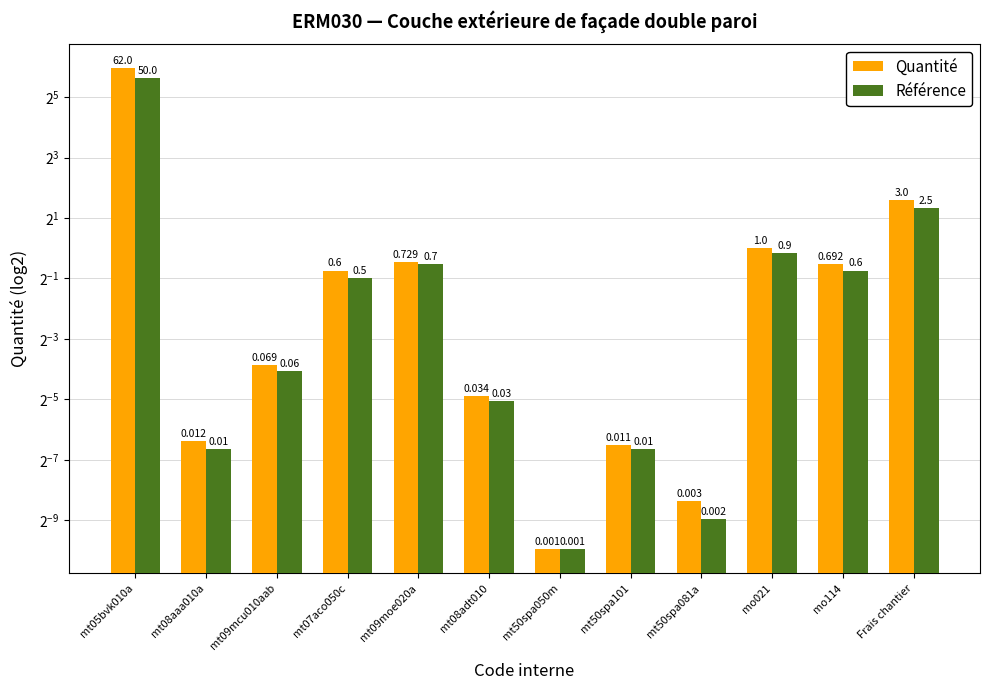

List the labels in order of Référence value, largest first.

mt05bvk010a, Frais chantier, mo021, mt09moe020a, mo114, mt07aco050c, mt09mcu010aab, mt08adt010, mt08aaa010a, mt50spa101, mt50spa081a, mt50spa050m